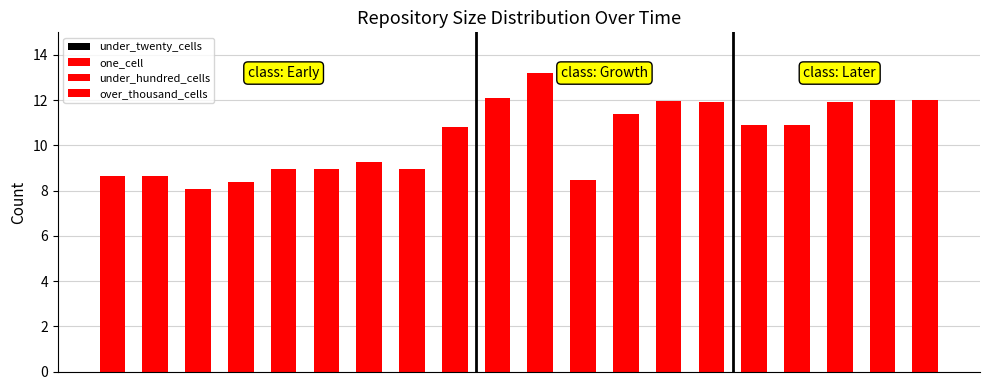

List the series in order of their peak value, lowest first.

over_thousand_cells, under_hundred_cells, under_twenty_cells, one_cell